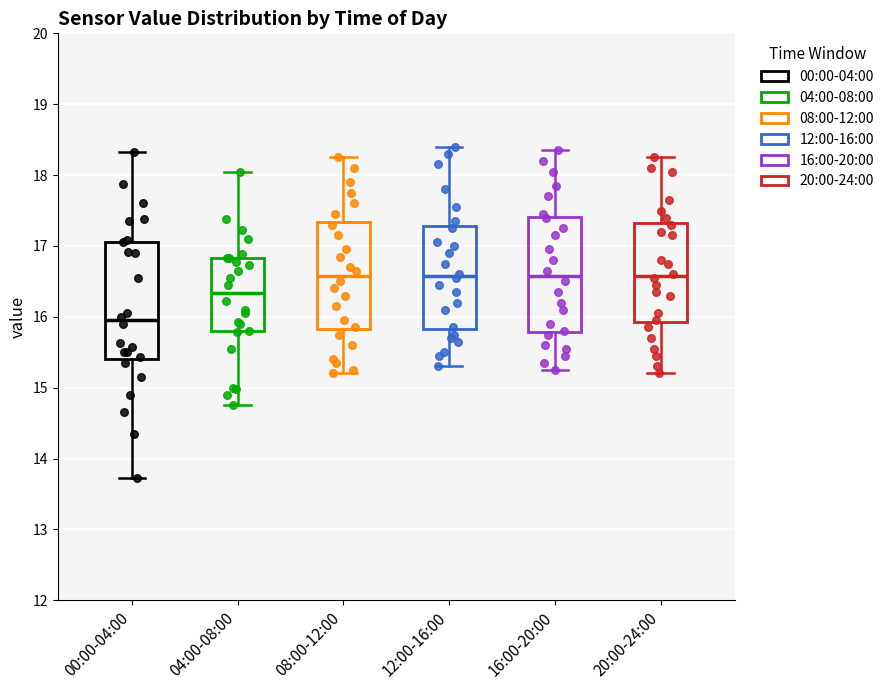

Reading left to right, read every box against the y-axis: the position of its median line, the range the box covers, and the ends of its whiskers. The values are not printed on the chart, so give them approximately, as read against the axis.

00:00-04:00: median 16.0, box 15.4 to 17.1, whiskers 13.7 to 18.3
04:00-08:00: median 16.3, box 15.8 to 16.8, whiskers 14.8 to 18.1
08:00-12:00: median 16.6, box 15.8 to 17.3, whiskers 15.2 to 18.3
12:00-16:00: median 16.6, box 15.8 to 17.3, whiskers 15.3 to 18.4
16:00-20:00: median 16.6, box 15.8 to 17.4, whiskers 15.3 to 18.4
20:00-24:00: median 16.6, box 15.9 to 17.3, whiskers 15.2 to 18.3